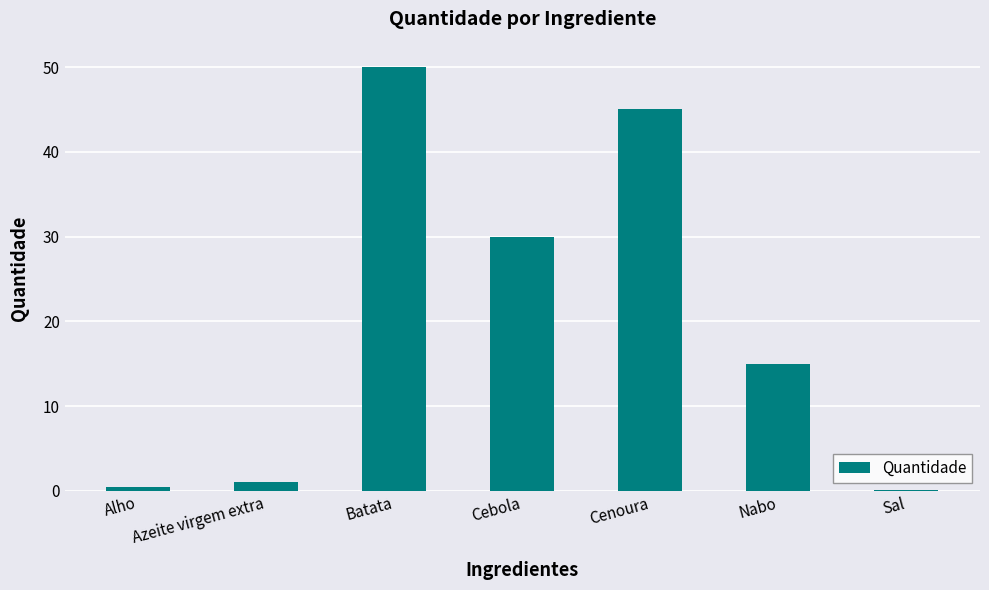

Reading left to right, transcribe all the data shown in this chart.

Alho=0.5	Azeite virgem extra=1.0	Batata=50.0	Cebola=30.0	Cenoura=45.0	Nabo=15.0	Sal=0.1